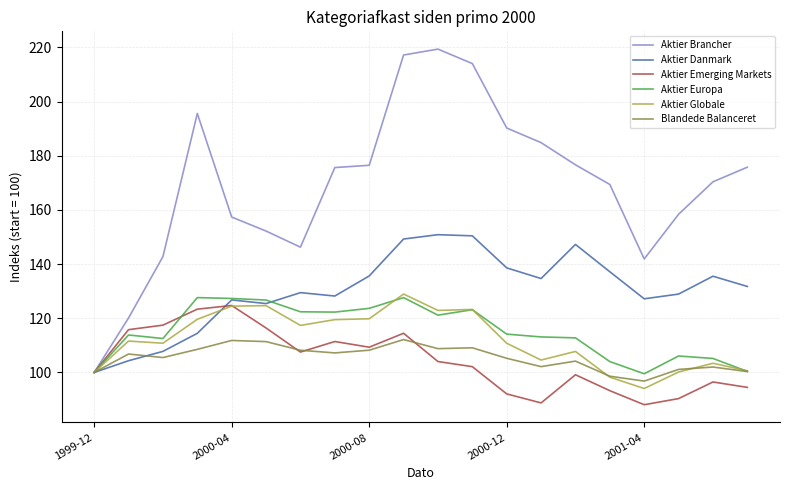

What is the maximum value for Aktier Danmark?

150.8